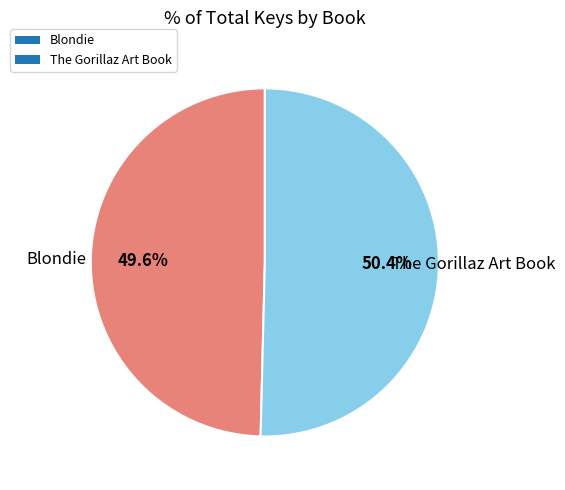

To the nearest percent, what portion does Blondie represent?

50%